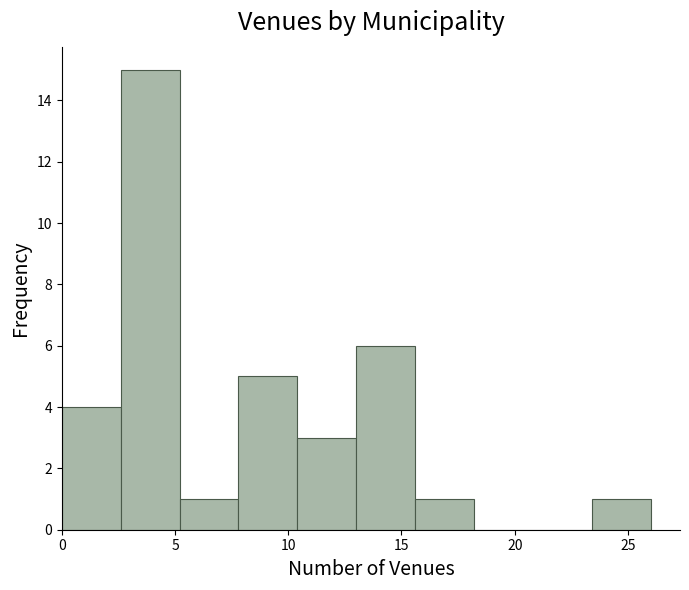

What is the height of the bar covering 7.8 to 10.4 on the x-axis? Neither the bar edges nor the heights are printed on the chart, so give them approximately, as read against the axes.

5